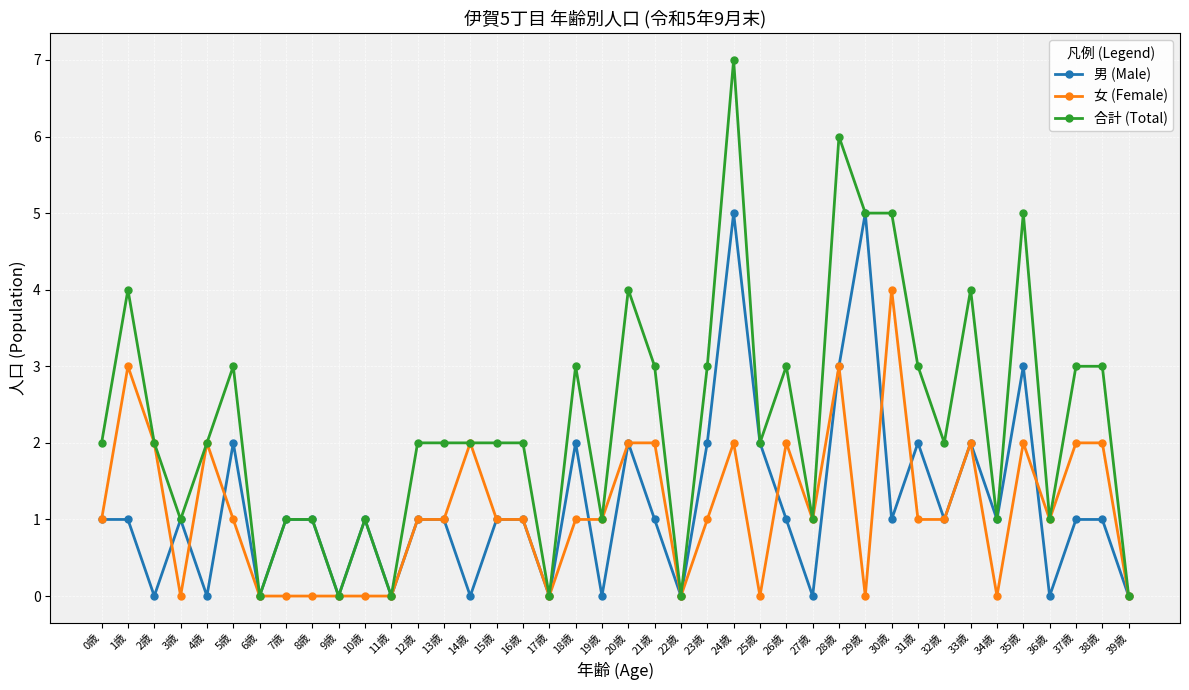

Does the chart have visible grid lines?

Yes